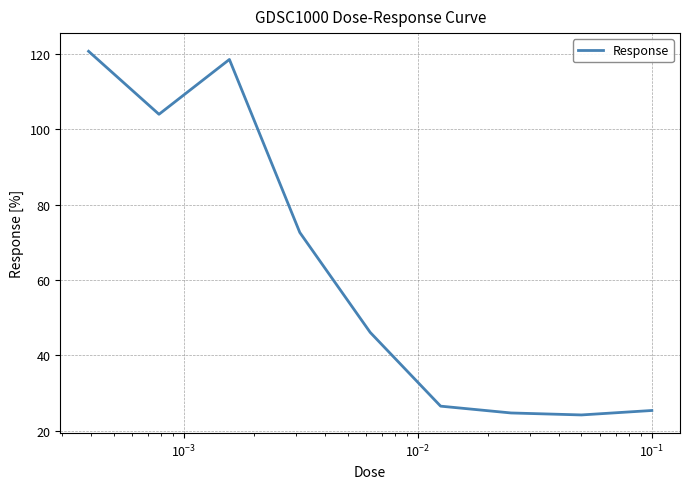

What is the difference between the maximum and minimum values?

96.6